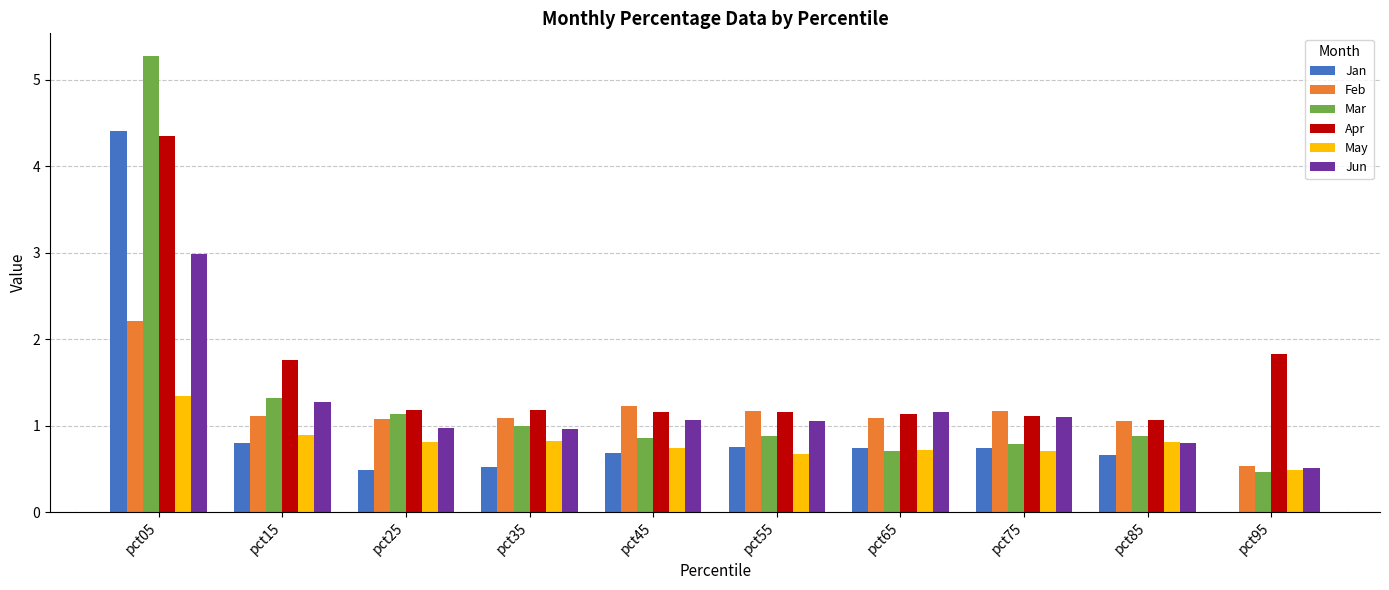

Which category has the highest value in the May series?

pct05